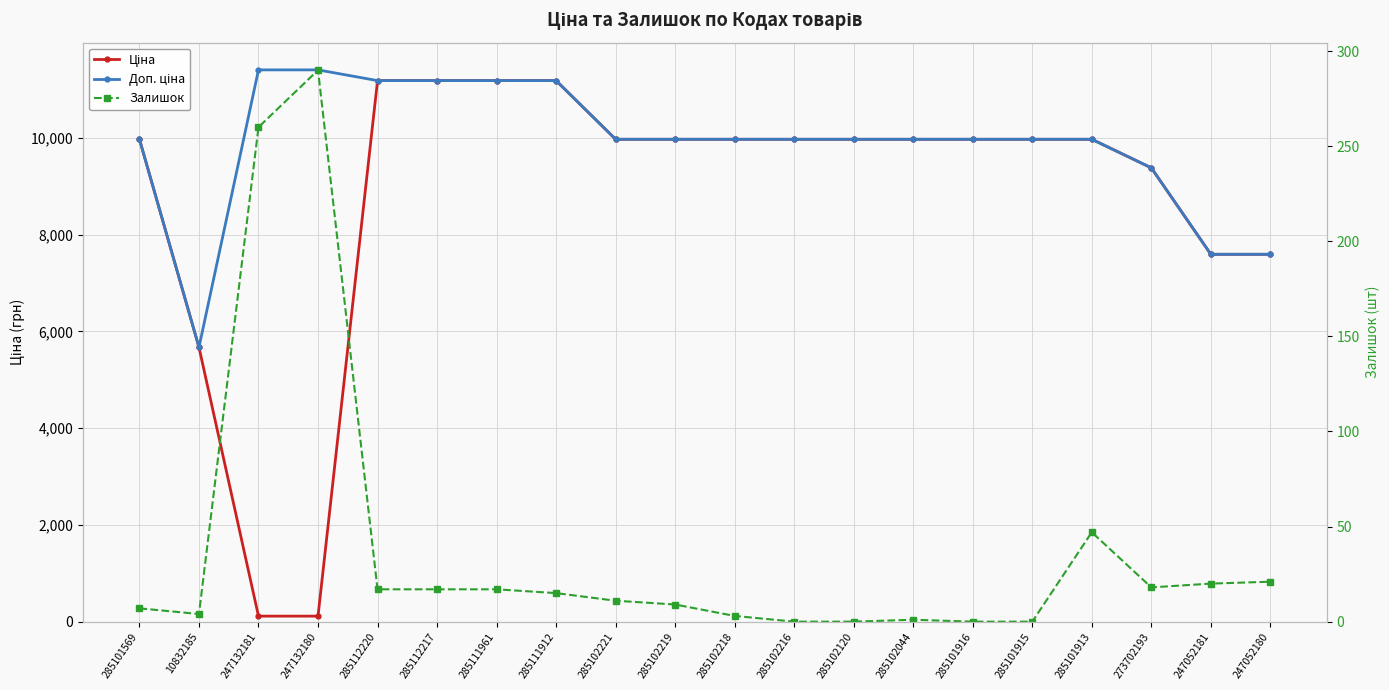

Where do Залишок and Ціна first cross each other?

10832185 and 247132181